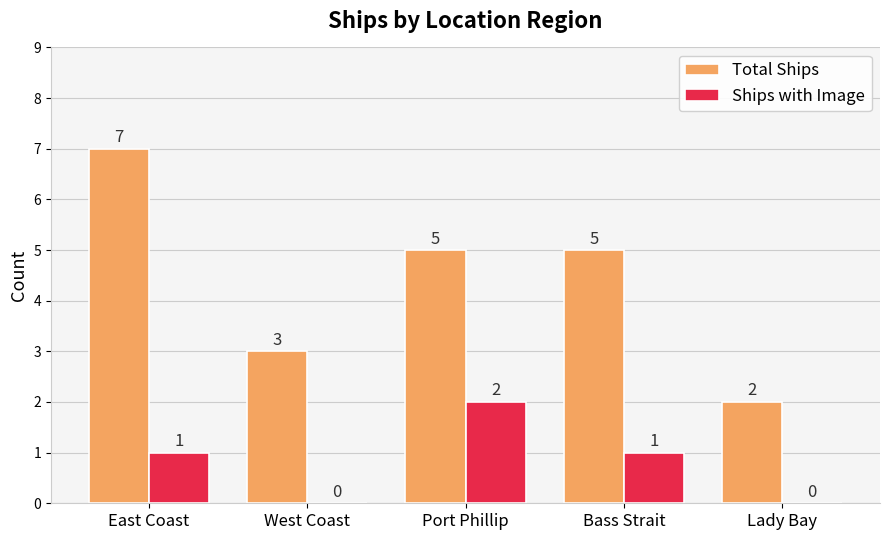

Is it true that Total Ships equals 5 at Bass Strait?

True